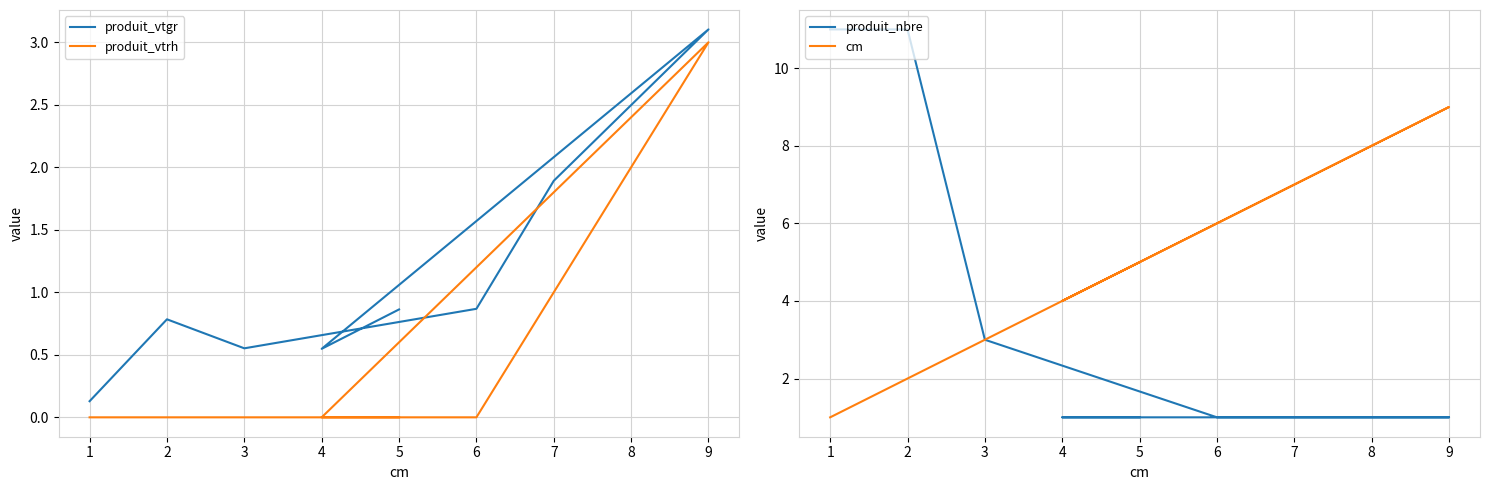

True or false: cm and produit_vtgr cross at least once.

False